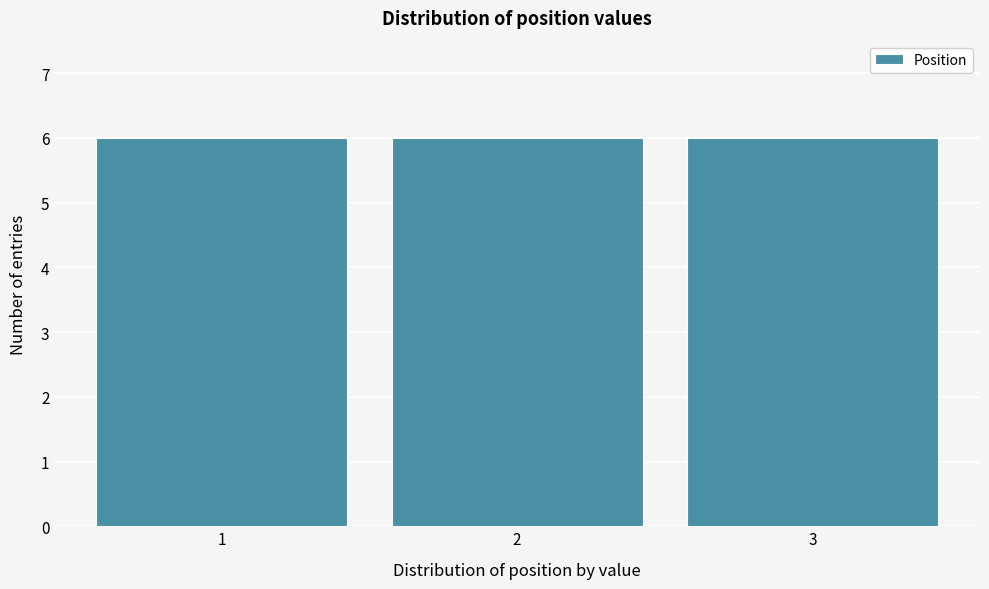

How tall is the bar that spans 1.5 to 2.5 on the x-axis? The values are not printed on the chart, so give them approximately, as read against the axis.

6